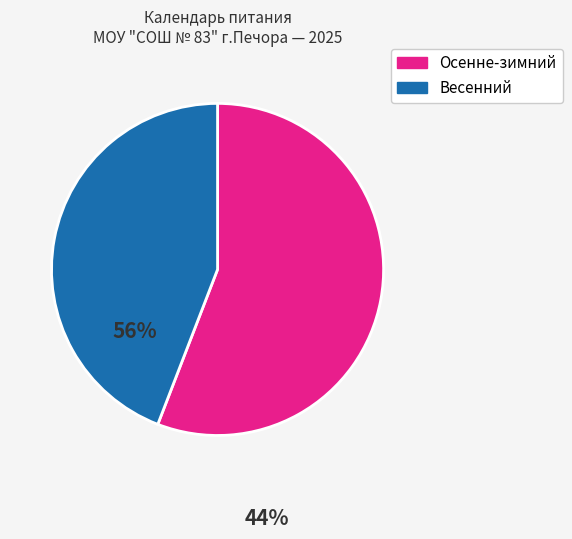

Count the number of slices in the pie.

2